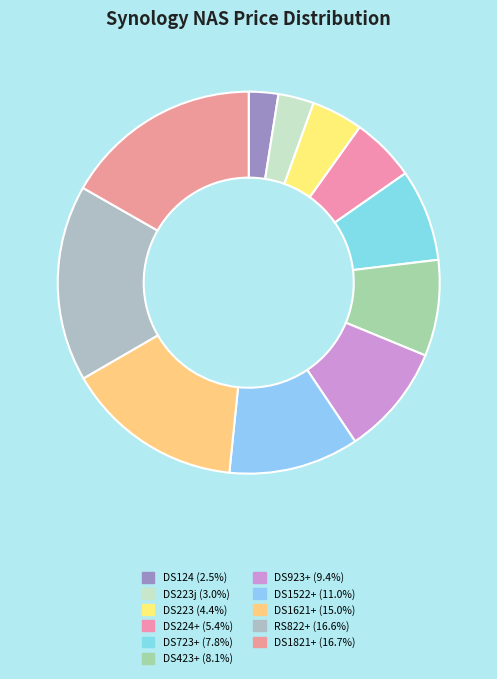

How many segments does this pie chart have?

11